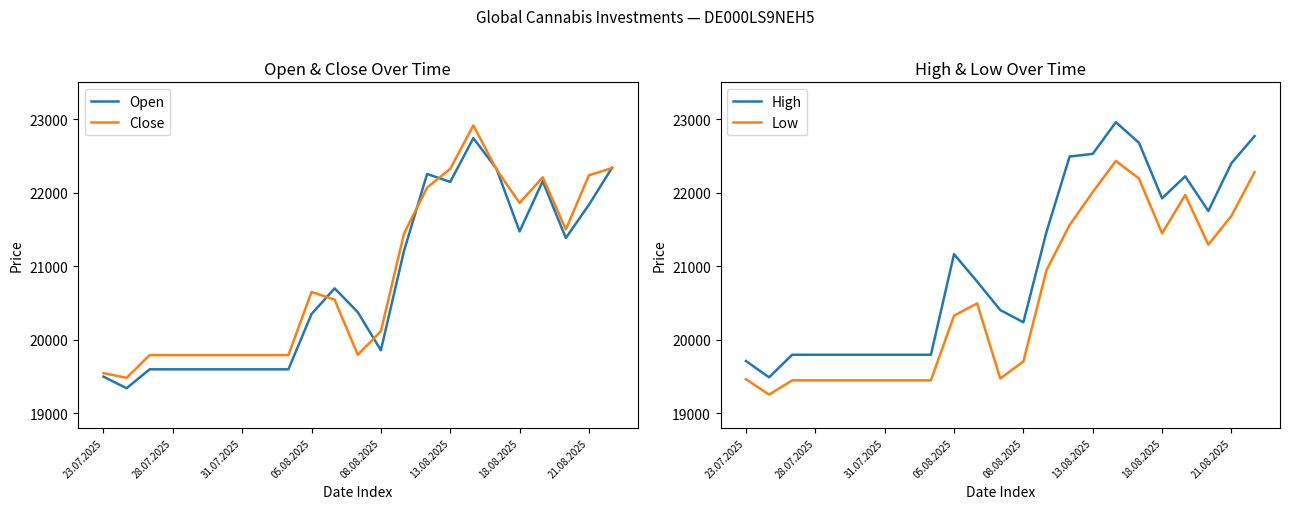

What is the value of the Close point at the 15th from the left?

22069